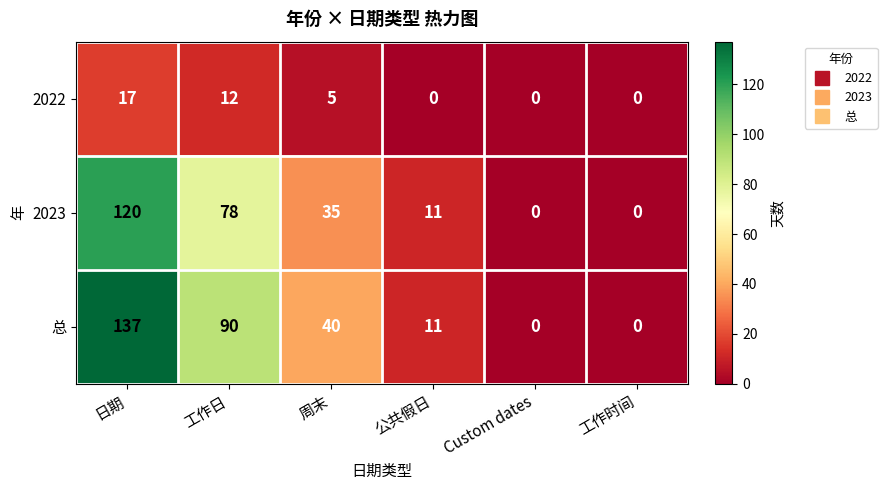

Reading left to right, transcribe all the data shown in this chart.

2022: 17	12	5	0	0	0
2023: 120	78	35	11	0	0
总: 137	90	40	11	0	0